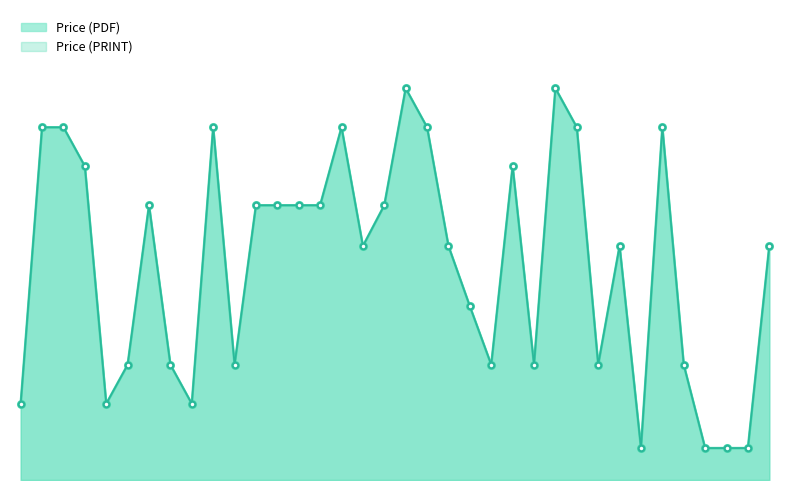

What are all the series names shown in the legend?

Price (PDF), Price (PRINT)